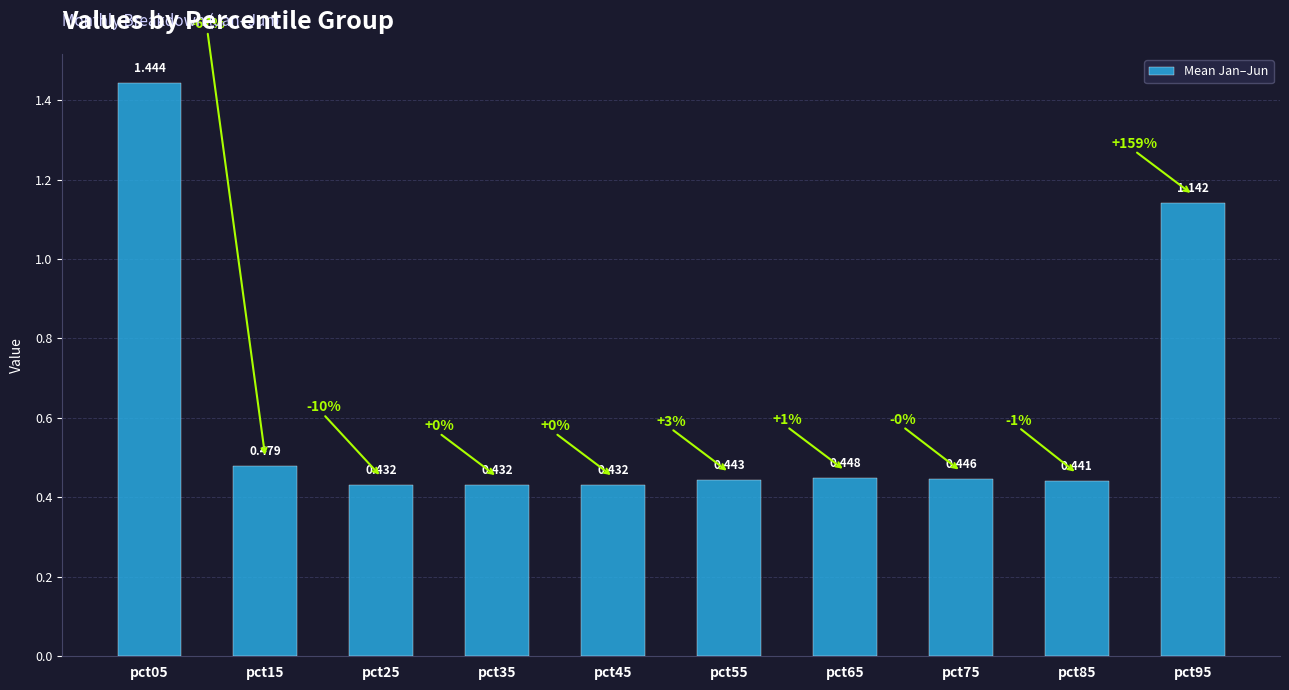

How many bars are there in total?

10